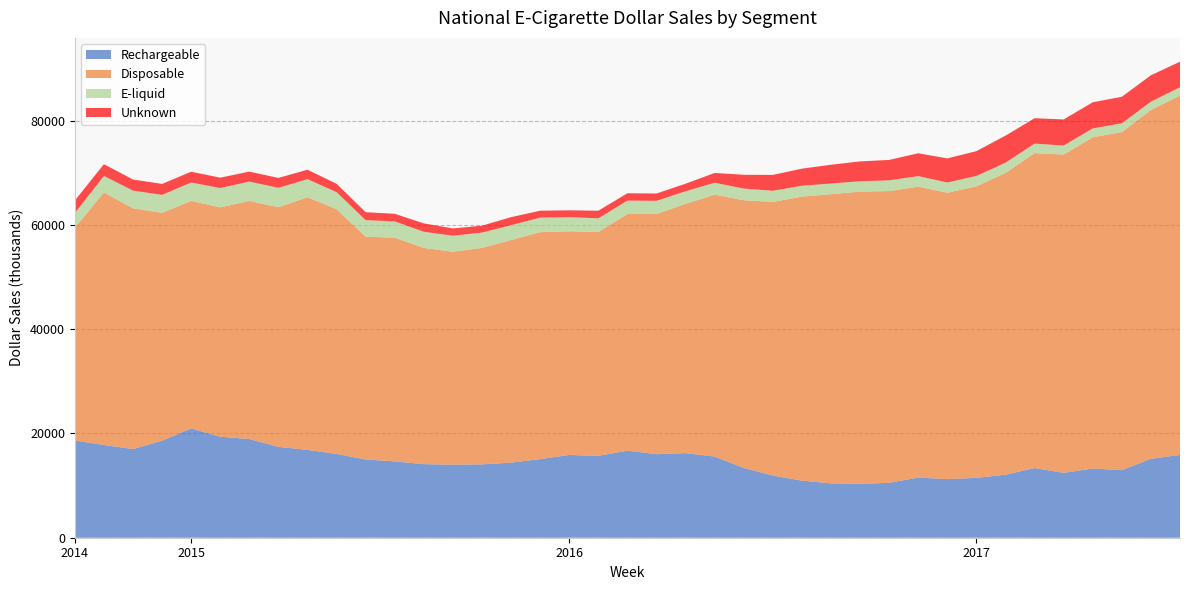

Reading left to right, what are all the values shown in this chart?

Rechargeable: 0=18640.1	1=17792.3	2=16999.8	3=18616.1	4=20966.0	5=19361.8	6=18927.7	7=17426.9	8=16838.7	9=16068.4	10=15006.1	11=14639.1	12=14104.1	13=14015.8	14=14065.6	15=14401.3	16=15071.2	17=15871.2	18=15704.3	19=16699.1	20=16016.4	21=16227.6	22=15562.3	23=13382.7	24=11927.0	25=10945.5	26=10416.7	27=10328.6	28=10531.0	29=11533.3	30=11235.9	31=11479.7	32=12081.9	33=13364.2	34=12445.7	35=13273.8	36=12960.0	37=15134.3	38=15877.4
Disposable: 0=40805.9	1=48415.5	2=46179.0	3=43682.5	4=43629.0	5=43989.4	6=45659.1	7=45954.4	8=48469.8	9=46920.5	10=42725.8	11=42893.9	12=41470.2	13=40828.0	14=41518.5	15=42693.3	16=43522.0	17=42895.1	18=42913.5	19=45390.6	20=46079.0	21=47799.9	22=50229.0	23=51337.8	24=52470.0	25=54471.2	26=55465.9	27=56047.1	28=55944.4	29=55786.4	30=54923.8	31=55909.2	32=57875.6	33=60389.3	34=61035.2	35=63521.5	36=64822.2	37=66893.7	38=68926.0
E-liquid: 0=2815.0	1=3170.7	2=3389.3	3=3451.3	4=3532.4	5=3706.3	6=3714.7	7=3719.6	8=3453.8	9=3285.9	10=3173.1	11=3128.4	12=3102.6	13=3076.6	14=2936.9	15=2845.3	16=2787.4	17=2714.6	18=2636.4	19=2558.7	20=2512.5	21=2413.2	22=2285.7	23=2238.5	24=2142.5	25=2079.2	26=2049.0	27=1990.0	28=2066.3	29=2030.0	30=1963.4	31=1994.3	32=1960.0	33=1836.6	34=1731.4	35=1699.7	36=1691.7	37=1600.3	38=1579.4
Unknown: 0=2405.0	1=2256.6	2=2126.6	3=2100.9	4=2062.1	5=1994.5	6=1913.5	7=1899.1	8=1813.7	9=1588.1	10=1522.4	11=1456.4	12=1601.5	13=1399.0	14=1320.2	15=1539.5	16=1332.4	17=1307.2	18=1460.8	19=1413.9	20=1401.8	21=1453.3	22=1877.1	23=2644.4	24=3038.1	25=3284.7	26=3594.8	27=3806.5	28=3912.7	29=4381.9	30=4620.1	31=4755.5	32=5191.0	33=4860.9	34=5002.8	35=5015.5	36=5092.0	37=5057.2	38=4909.8